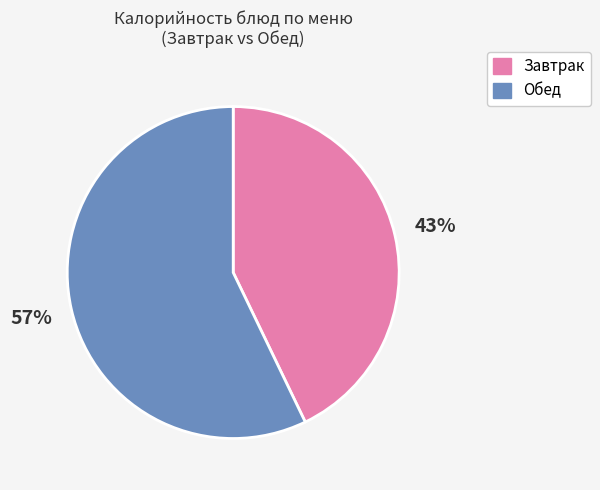

What is the smallest slice in the pie chart?

Завтрак